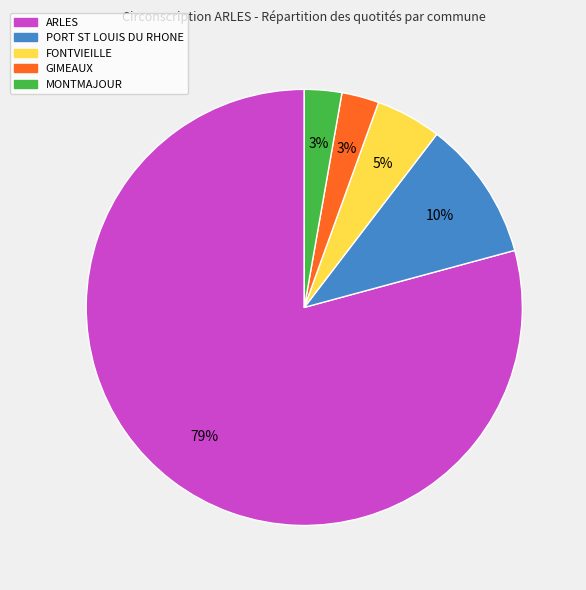

The ARLES slice represents 41% of the pie. True or false?

False